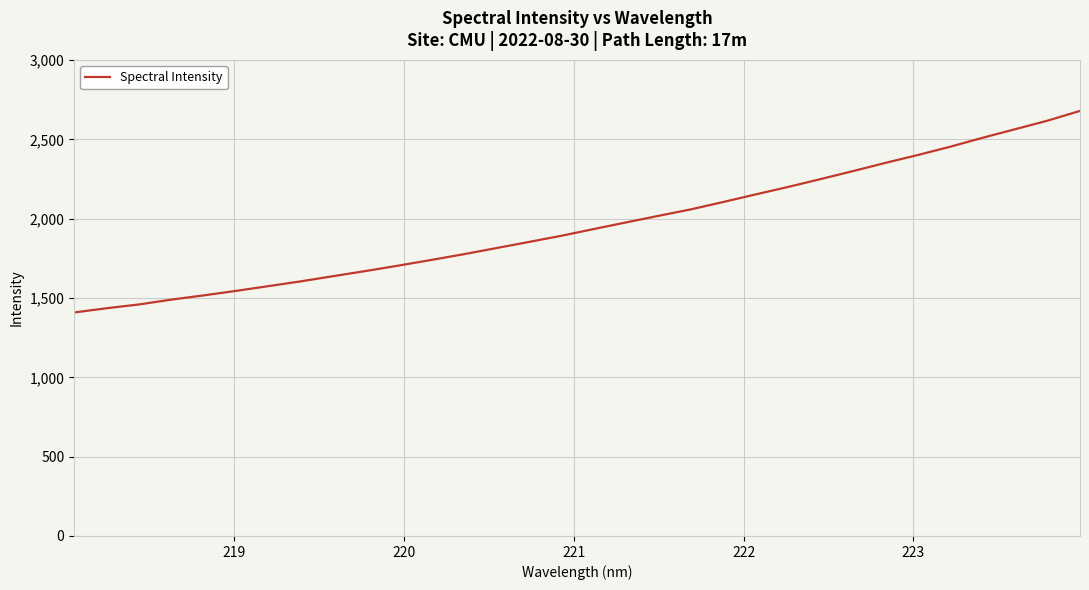

What is the difference between the maximum and minimum values?

1270.6